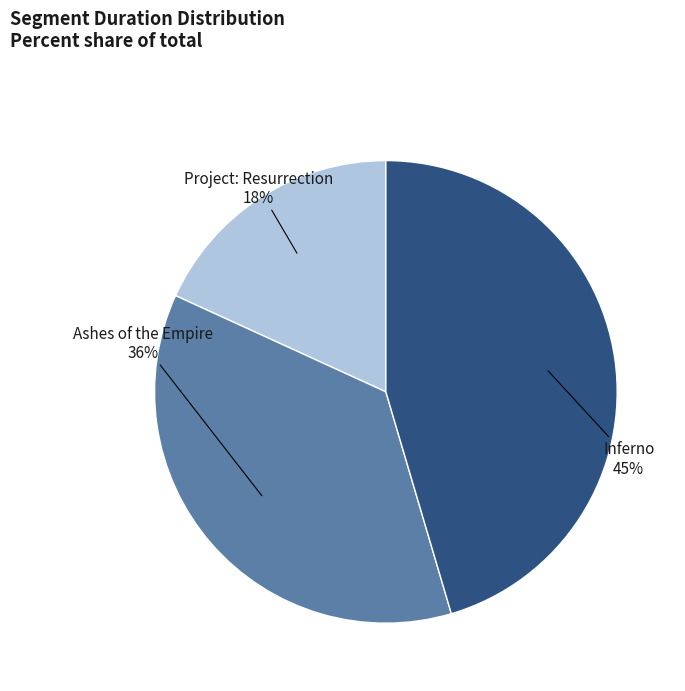

How many slices are in this pie chart?

3